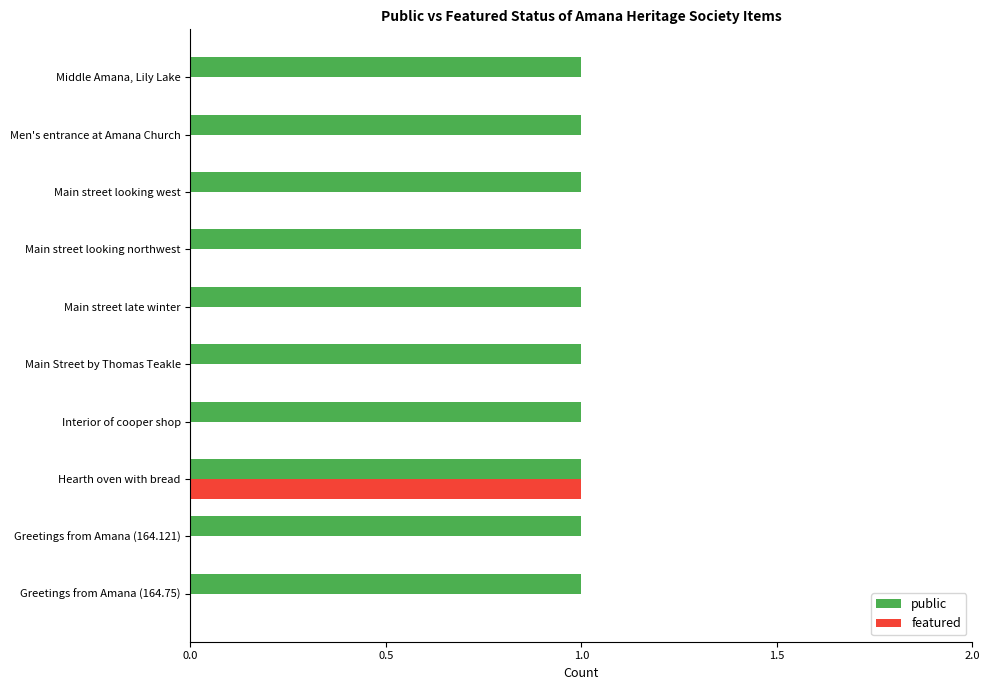

At which category is the sum across all series the highest?

Hearth oven with bread